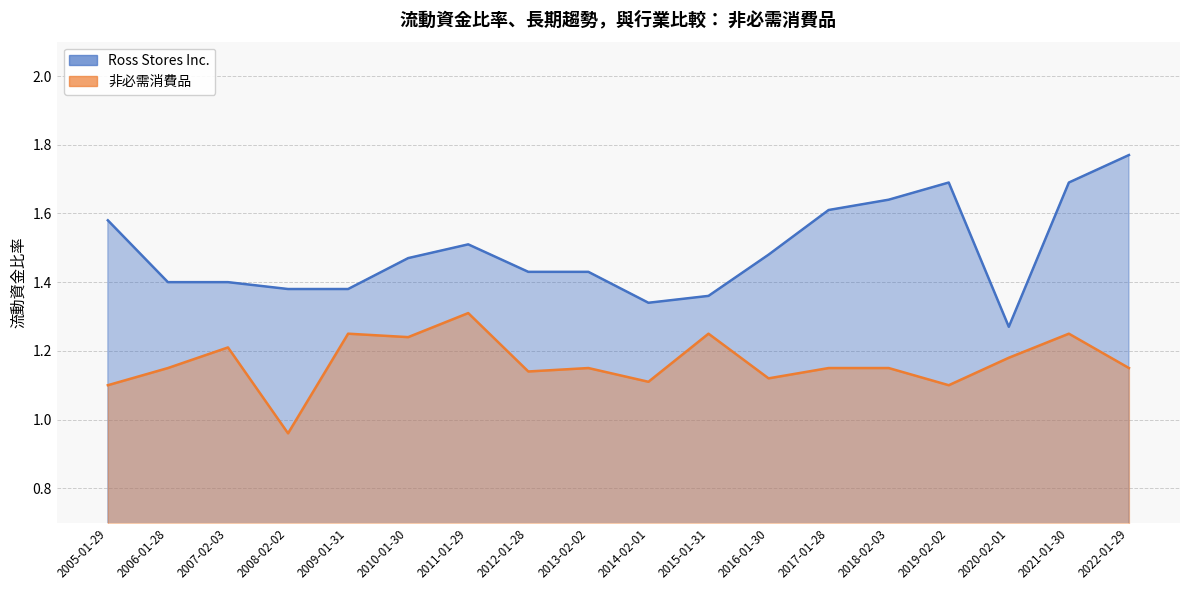

Reading left to right, what are all the values shown in this chart?

Ross Stores Inc.: 2022-01-29=1.8	2021-01-30=1.7	2020-02-01=1.3	2019-02-02=1.7	2018-02-03=1.6	2017-01-28=1.6	2016-01-30=1.5	2015-01-31=1.4	2014-02-01=1.3	2013-02-02=1.4	2012-01-28=1.4	2011-01-29=1.5	2010-01-30=1.5	2009-01-31=1.4	2008-02-02=1.4	2007-02-03=1.4	2006-01-28=1.4	2005-01-29=1.6
非必需消費品: 2022-01-29=1.1	2021-01-30=1.2	2020-02-01=1.2	2019-02-02=1.1	2018-02-03=1.1	2017-01-28=1.1	2016-01-30=1.1	2015-01-31=1.2	2014-02-01=1.1	2013-02-02=1.1	2012-01-28=1.1	2011-01-29=1.3	2010-01-30=1.2	2009-01-31=1.2	2008-02-02=1.0	2007-02-03=1.2	2006-01-28=1.1	2005-01-29=1.1